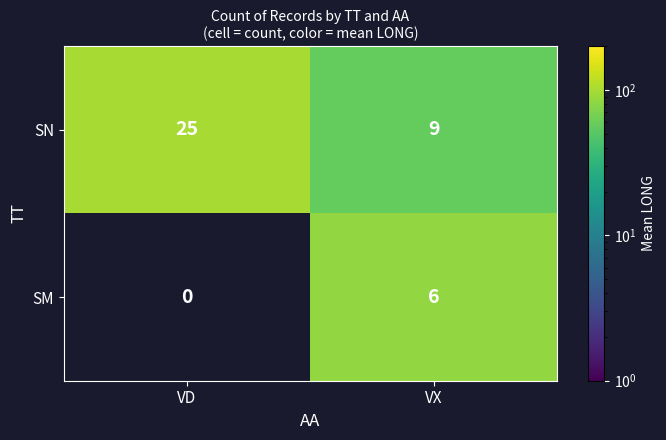

How many values in the SN series are below 99?

1